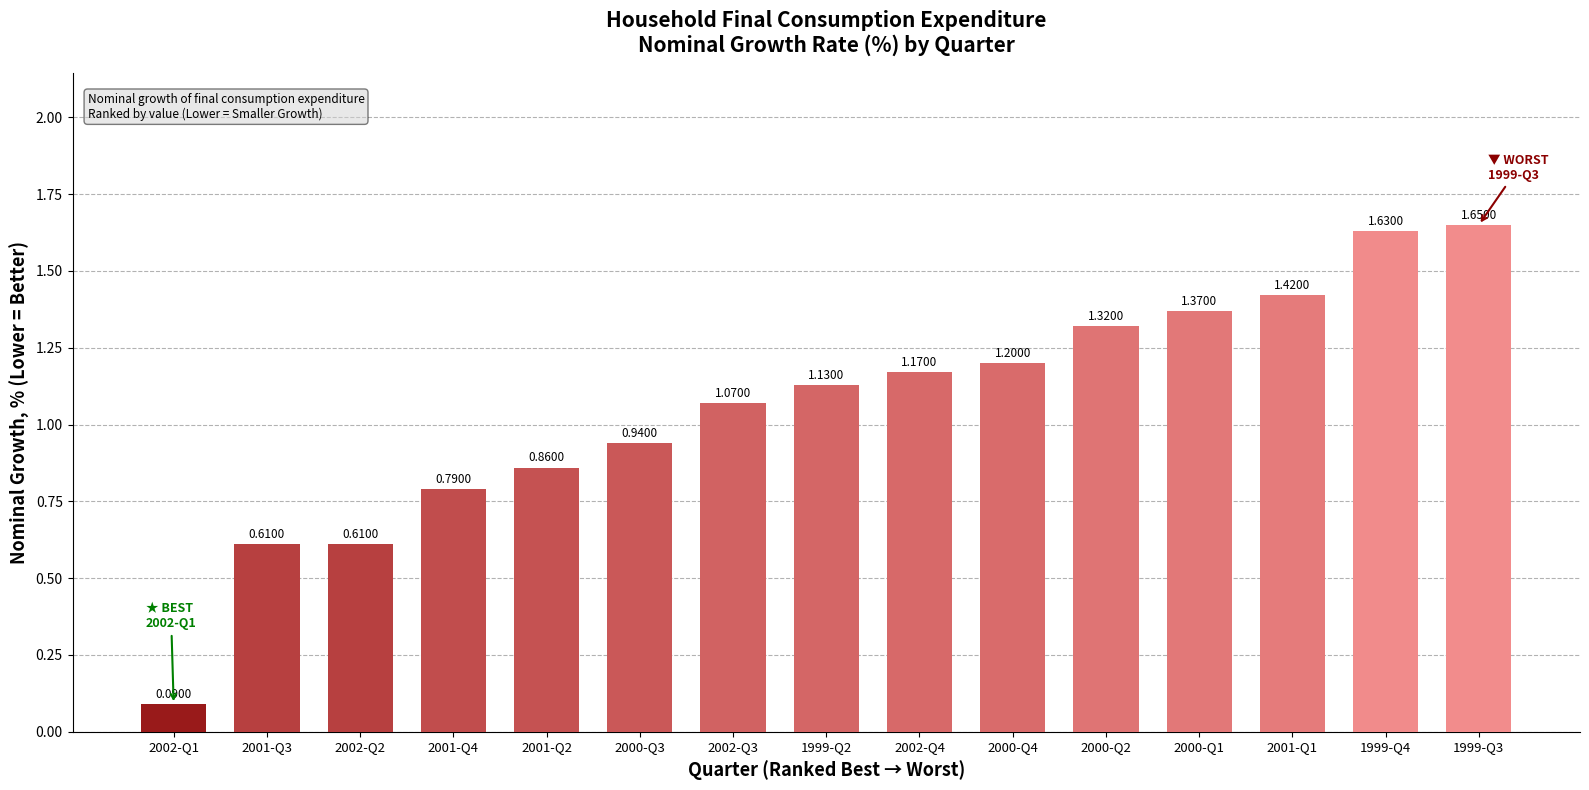

What is the change in value from 2001-Q3 to 2001-Q1?

+0.8